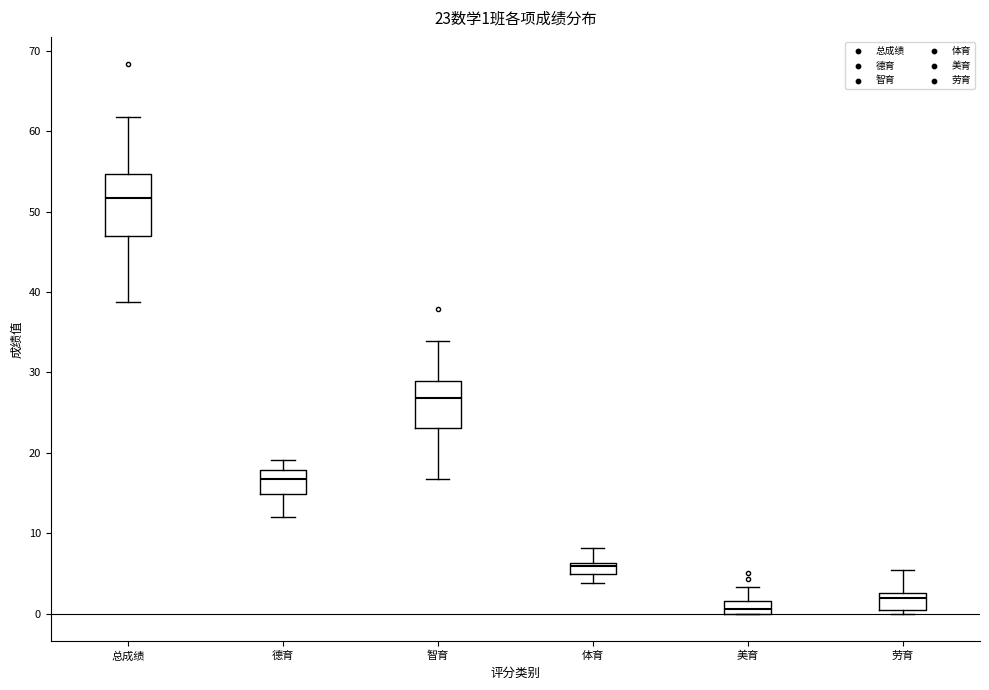

Which box is the tallest, from its lower edge to its upper edge?

总成绩